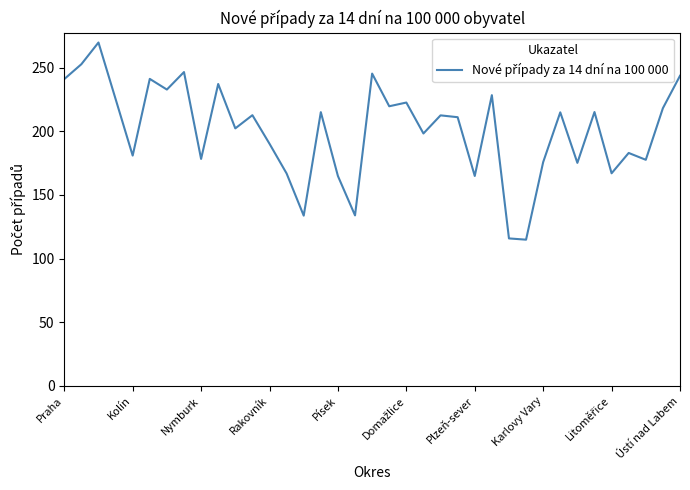

What is the minimum value shown in the chart?

114.8